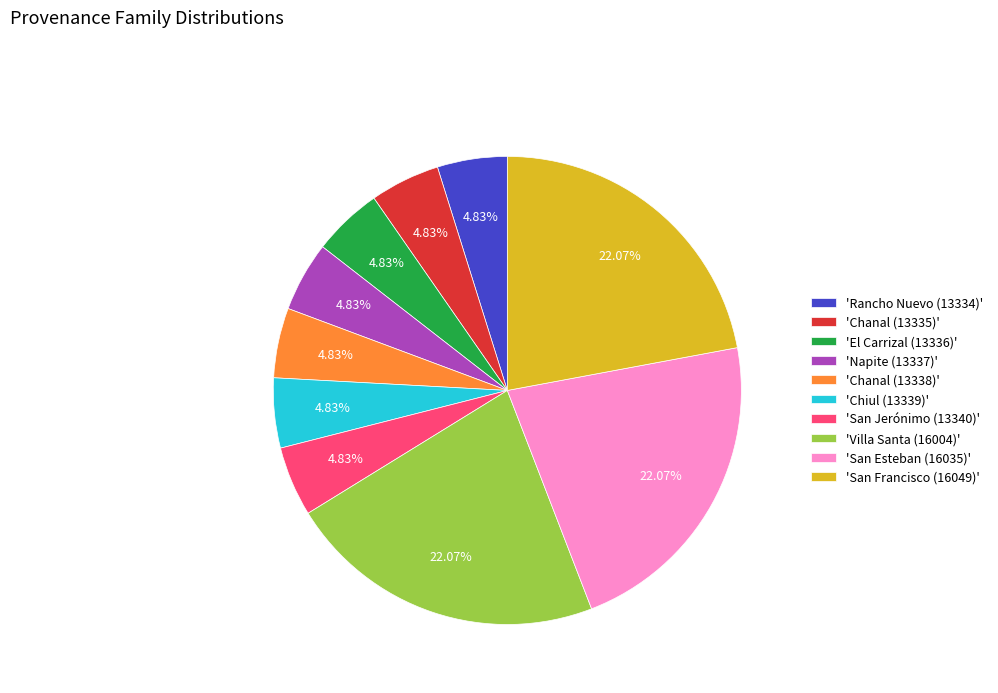

How many segments does this pie chart have?

10